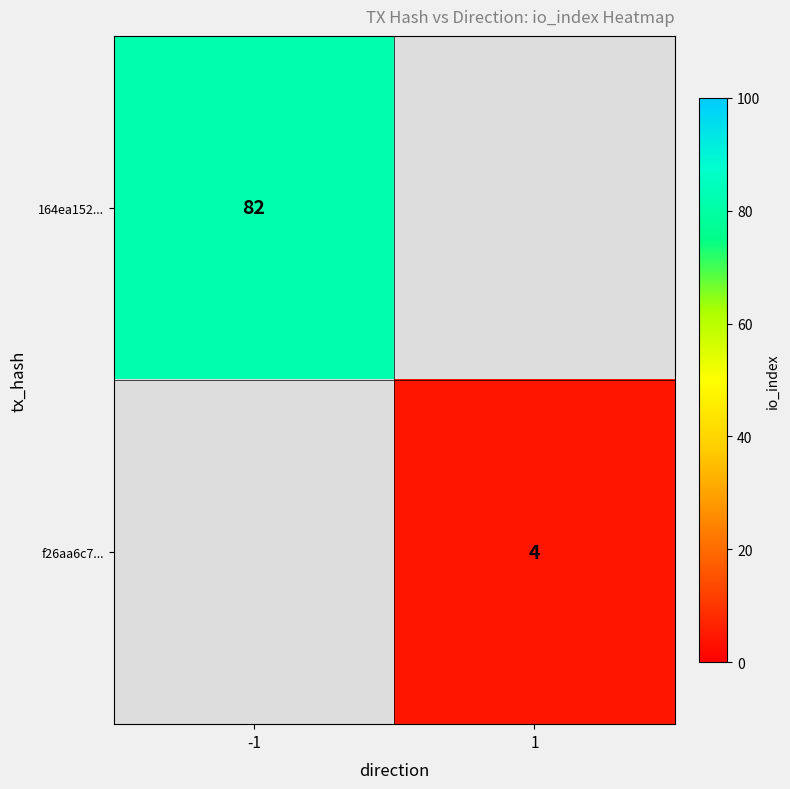

The value of 164ea152... at -1 is 82. True or false?

True